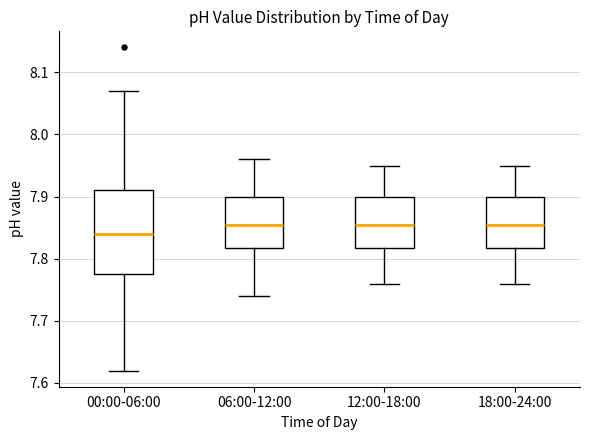

Reading left to right, read every box against the y-axis: the position of its median line, the range the box covers, and the ends of its whiskers. The values are not printed on the chart, so give them approximately, as read against the axis.

00:00-06:00: median 7.84, box 7.78 to 7.91, whiskers 7.62 to 8.07
06:00-12:00: median 7.86, box 7.82 to 7.90, whiskers 7.74 to 7.96
12:00-18:00: median 7.86, box 7.82 to 7.90, whiskers 7.76 to 7.95
18:00-24:00: median 7.86, box 7.82 to 7.90, whiskers 7.76 to 7.95